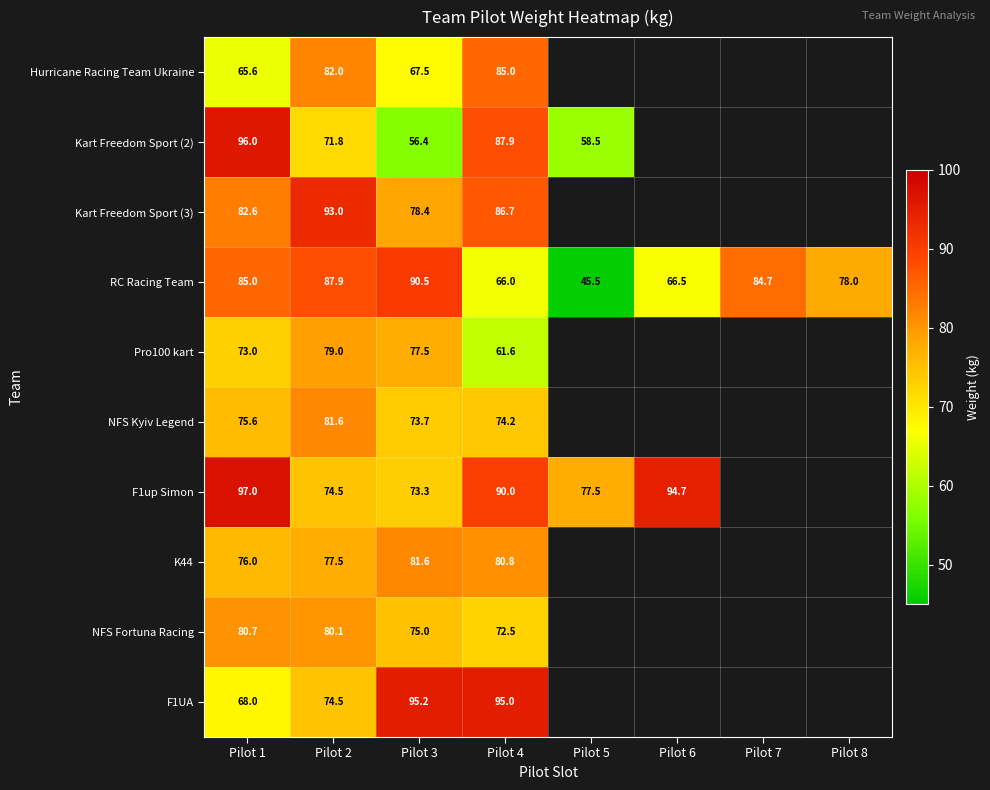

At Pilot 1, list the series in order from largest to smallest.

F1up Simon, Kart Freedom Sport (2), RC Racing Team, Kart Freedom Sport (3), NFS Fortuna Racing, K44, NFS Kyiv Legend, Pro100 kart, F1UA, Hurricane Racing Team Ukraine